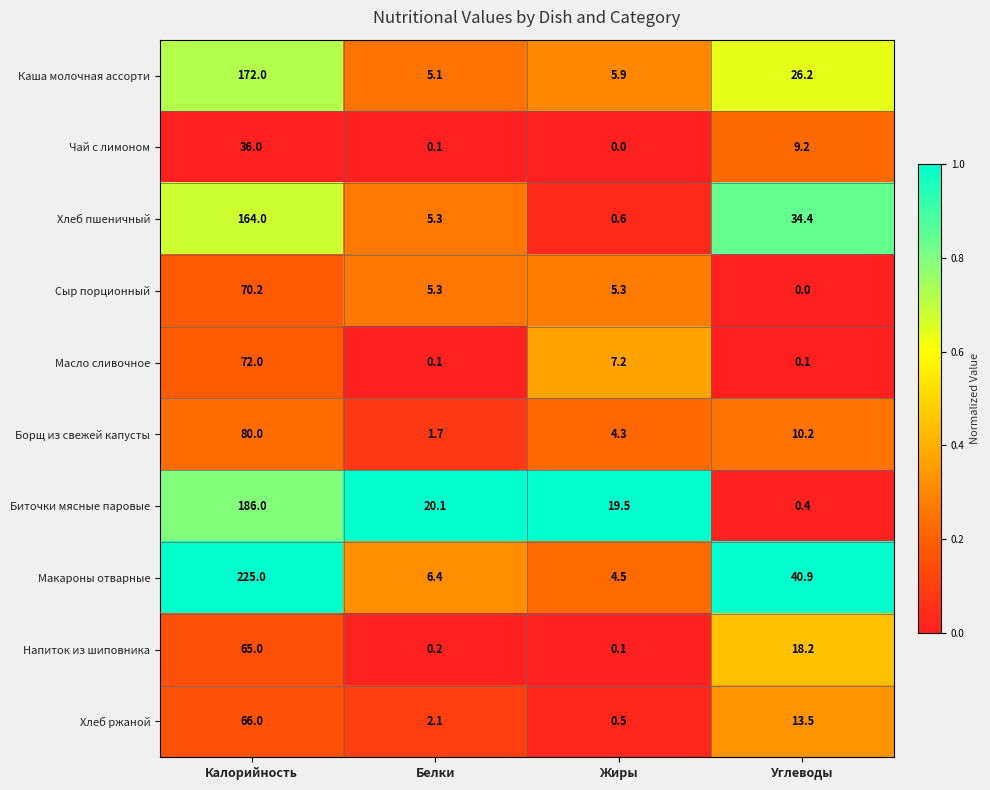

Which series has the largest range (max minus min)?

Макароны отварные